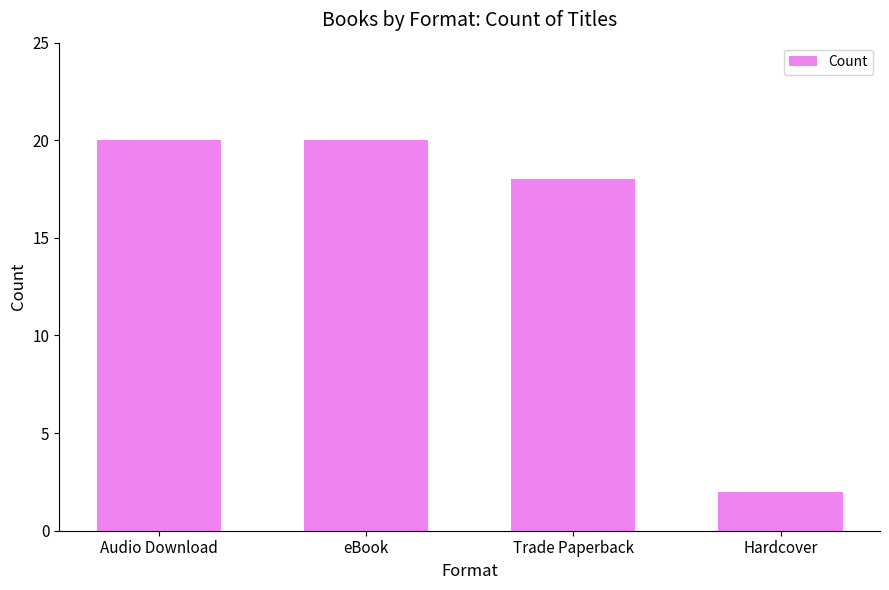

How many bars are there in total?

4